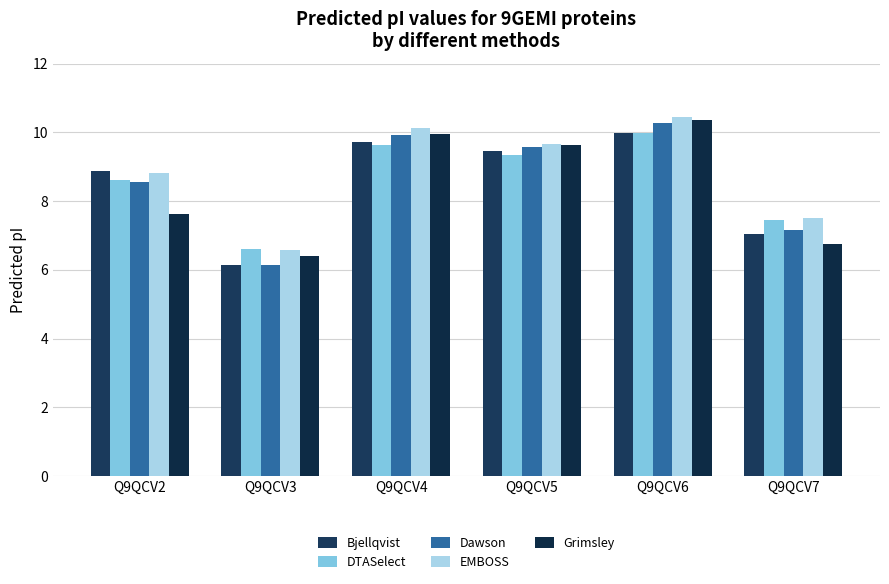

At which label is Bjellqvist closest to 8?

Q9QCV2